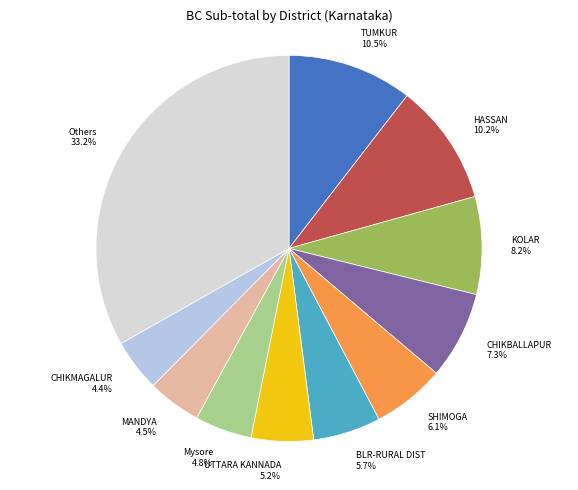

Which slice is the largest?

Others